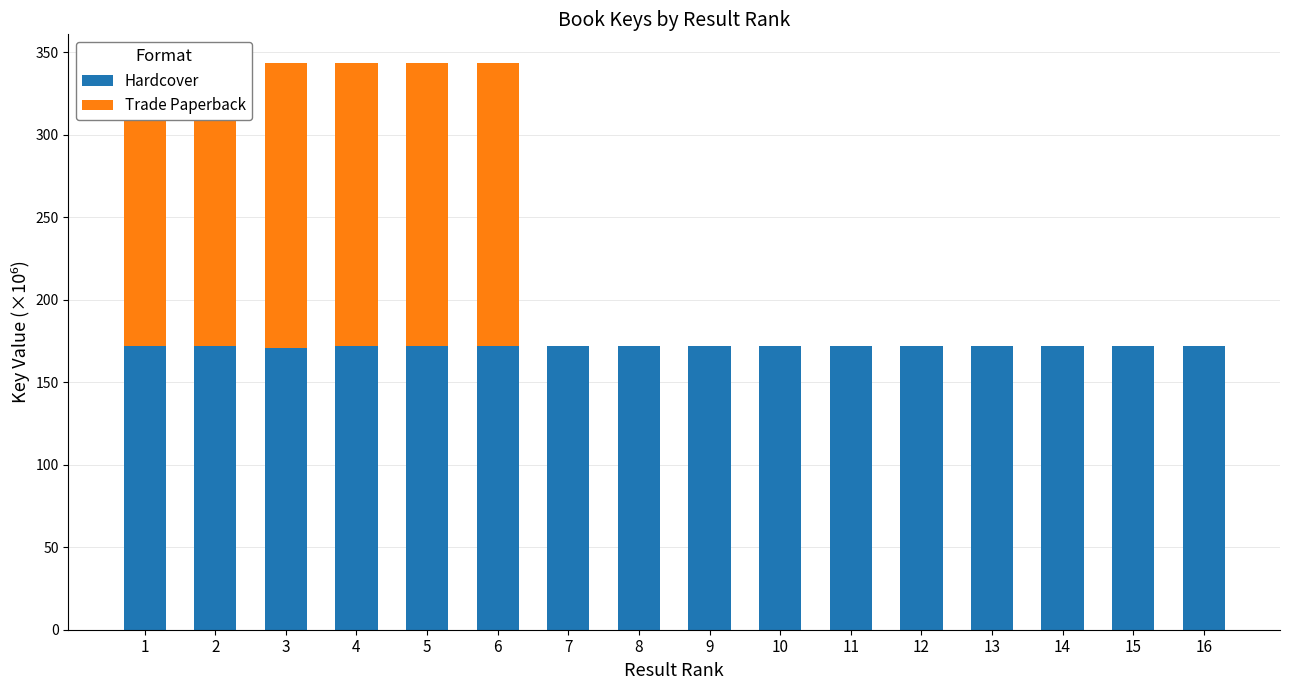

What is the sum of all Hardcover values?

2748.5